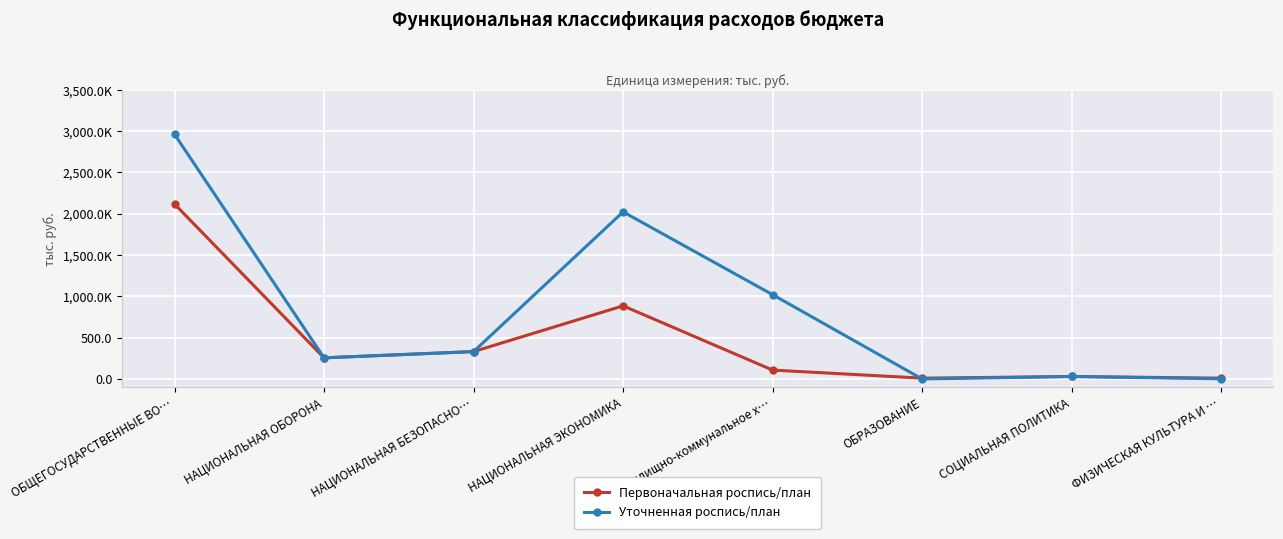

Rank the categories by Уточненная роспись/план value from lowest to highest.

ОБРАЗОВАНИЕ, ФИЗИЧЕСКАЯ КУЛЬТУРА И …, СОЦИАЛЬНАЯ ПОЛИТИКА, НАЦИОНАЛЬНАЯ ОБОРОНА, НАЦИОНАЛЬНАЯ БЕЗОПАСНО…, Жилищно-коммунальное х…, НАЦИОНАЛЬНАЯ ЭКОНОМИКА, ОБЩЕГОСУДАРСТВЕННЫЕ ВО…